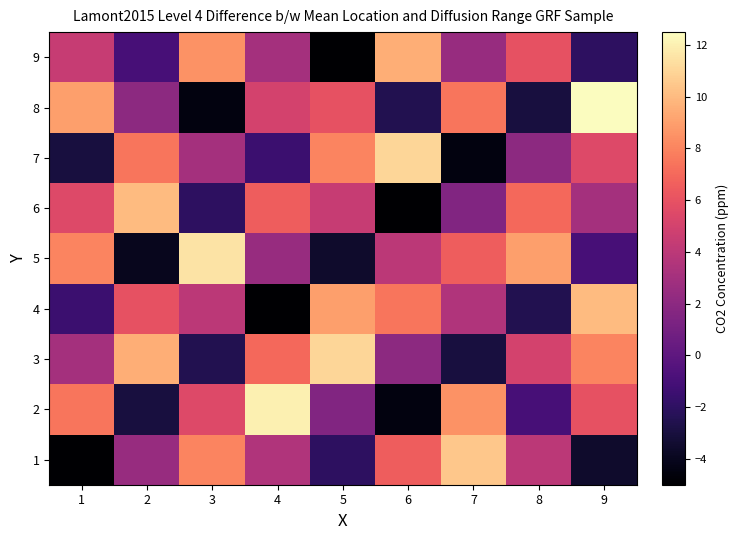

Reading right to left, transcribe all the data shown in this chart.

1: 9=-3.5	8=4.0	7=10.5	6=6.5	5=-2.0	4=3.5	3=8.0	2=2.5	1=-5.0
2: 9=6.0	8=-1.0	7=8.5	6=-4.5	5=1.5	4=12.0	3=5.5	2=-3.0	1=7.5
3: 9=8.0	8=5.0	7=-3.0	6=2.0	5=11.0	4=7.0	3=-2.5	2=9.5	1=3.0
4: 9=10.0	8=-2.5	7=3.5	6=7.5	5=9.0	4=-5.0	3=4.0	2=6.0	1=-1.5
5: 9=-1.0	8=9.0	7=6.5	6=4.0	5=-3.5	4=2.5	3=11.5	2=-4.0	1=8.0
6: 9=3.0	8=7.0	7=1.5	6=-5.0	5=4.5	4=6.5	3=-2.0	2=10.0	1=5.5
7: 9=5.5	8=2.0	7=-4.5	6=11.0	5=8.0	4=-1.5	3=3.0	2=7.5	1=-3.0
8: 9=12.5	8=-3.0	7=7.5	6=-2.5	5=6.0	4=5.0	3=-4.5	2=2.0	1=9.0
9: 9=-2.0	8=6.0	7=2.5	6=9.5	5=-5.0	4=3.0	3=8.5	2=-1.0	1=4.5